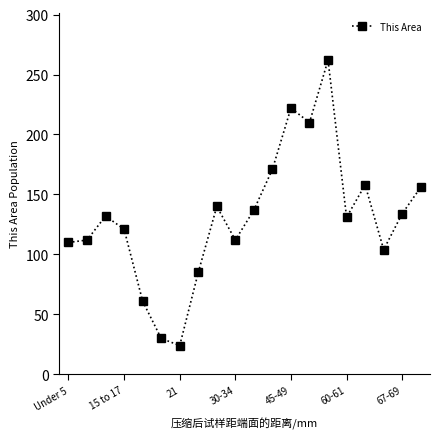

How many interior local peaks (higher than both neighbors) does the data have?

5